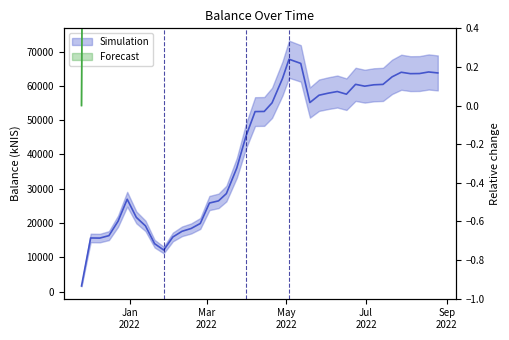

What is the minimum value shown in the chart?

1645.8